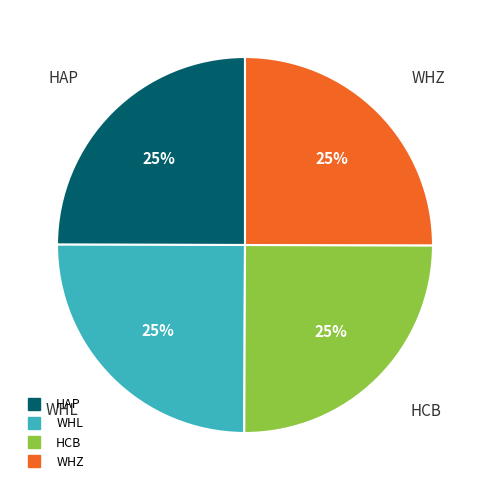

To the nearest percent, what percentage of the pie is HAP?

25%